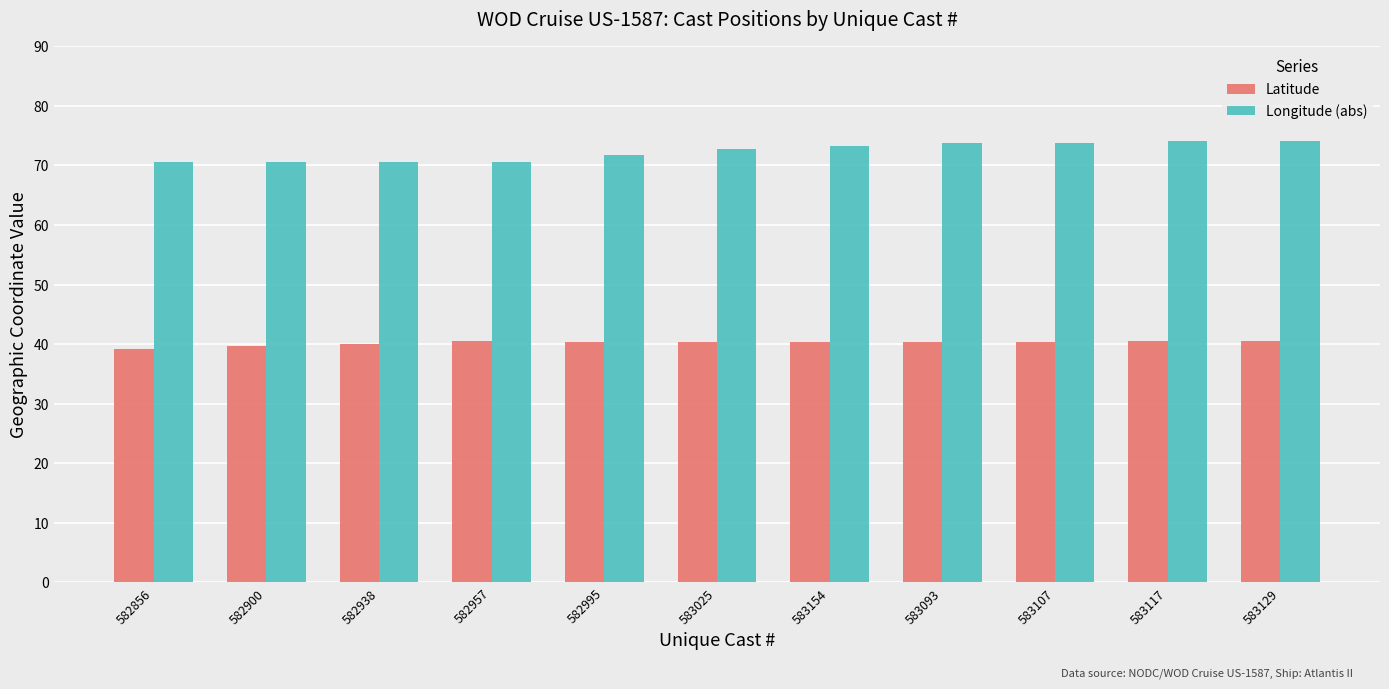

List the series in order of their overall mean, lowest first.

Latitude, Longitude (abs)